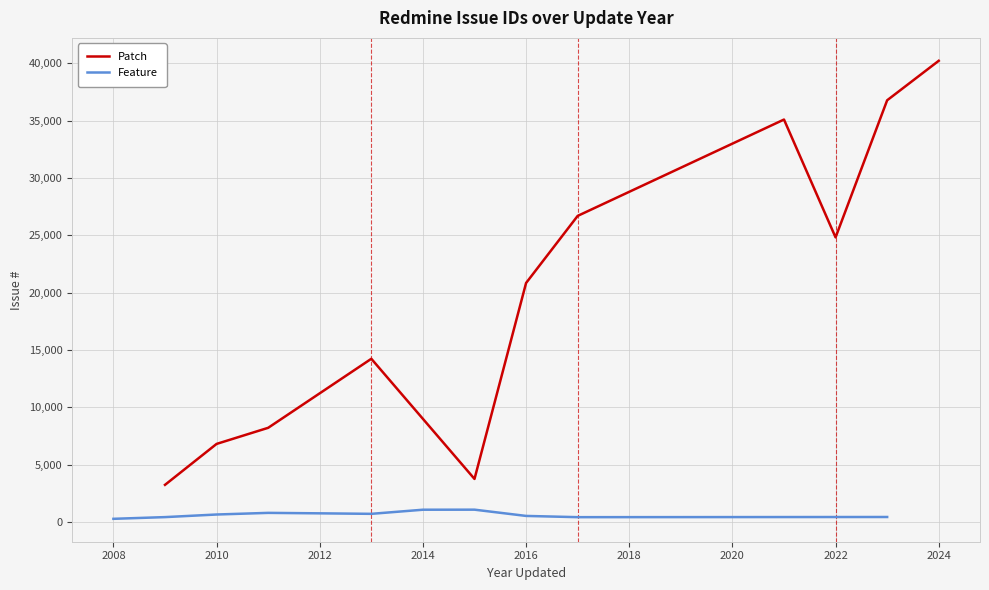

At which label does Patch reach its peak?

2024